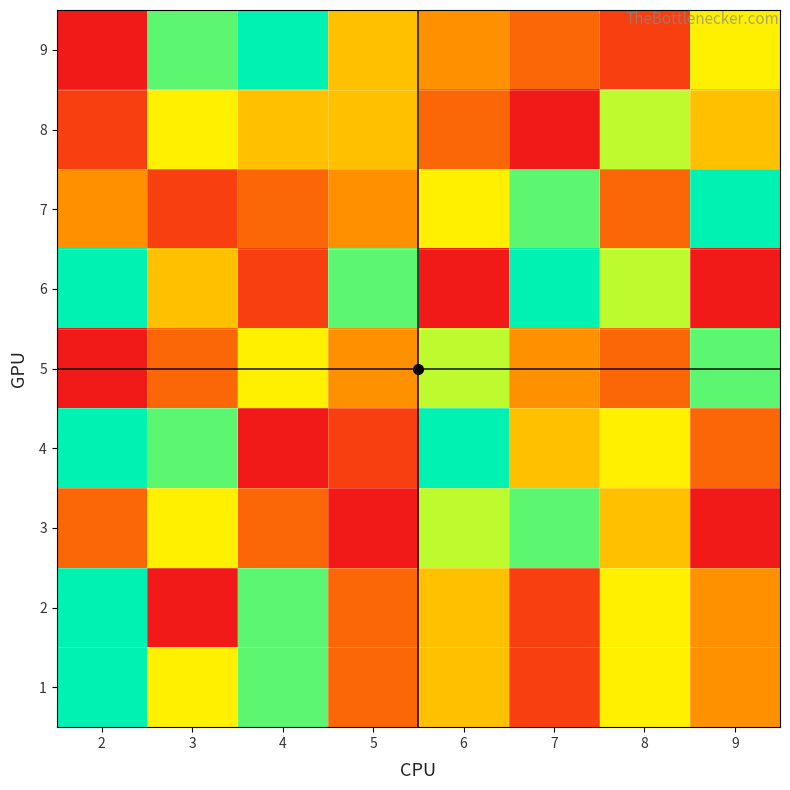

Reading left to right, what are all the values shown in this chart?

1: 2=9	3=6	4=8	5=3	6=5	7=2	8=6	9=4
2: 2=9	3=1	4=8	5=3	6=5	7=2	8=6	9=4
3: 2=3	3=6	4=3	5=1	6=7	7=8	8=5	9=1
4: 2=9	3=8	4=1	5=2	6=9	7=5	8=6	9=3
5: 2=1	3=3	4=6	5=4	6=7	7=4	8=3	9=8
6: 2=9	3=5	4=2	5=8	6=1	7=9	8=7	9=1
7: 2=4	3=2	4=3	5=4	6=6	7=8	8=3	9=9
8: 2=2	3=6	4=5	5=5	6=3	7=1	8=7	9=5
9: 2=1	3=8	4=9	5=5	6=4	7=3	8=2	9=6